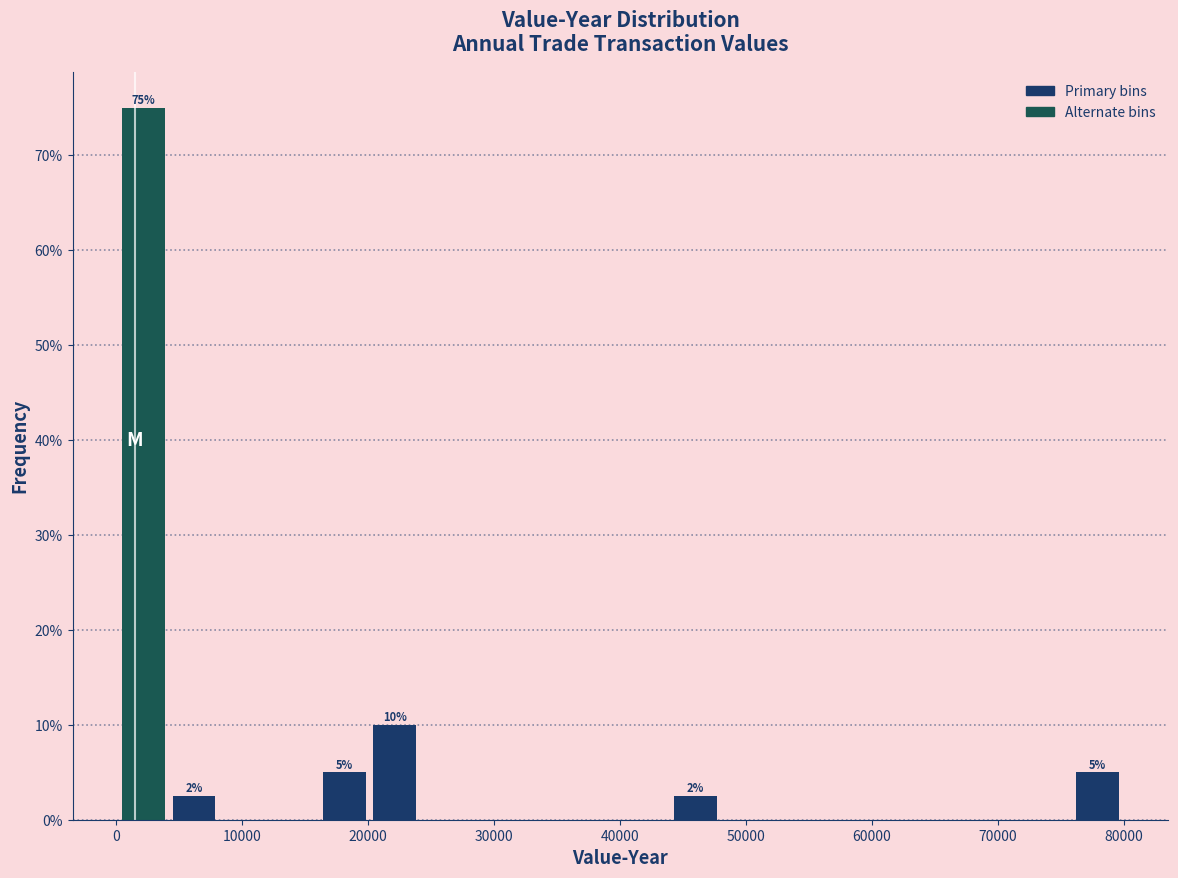

Around what value on the x-axis is the tallest bar? Give the approximate position of its centre, as read against the axis.

2000